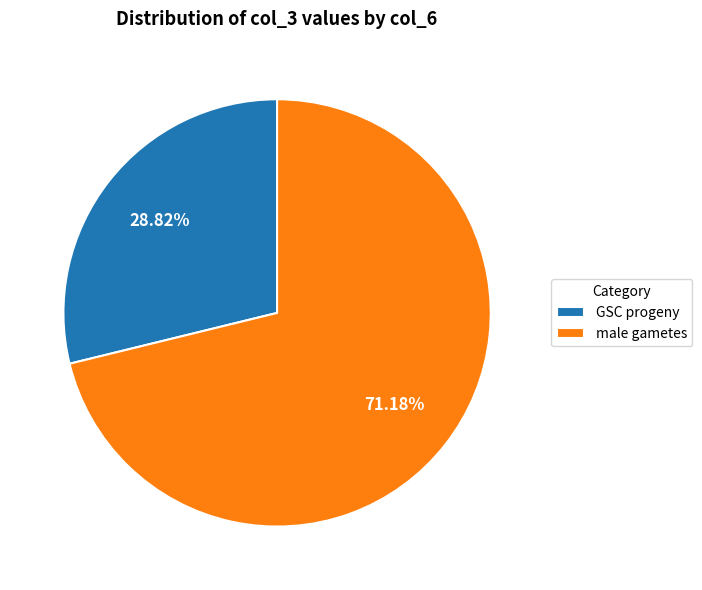

To the nearest percent, what is the average slice percentage?

50%